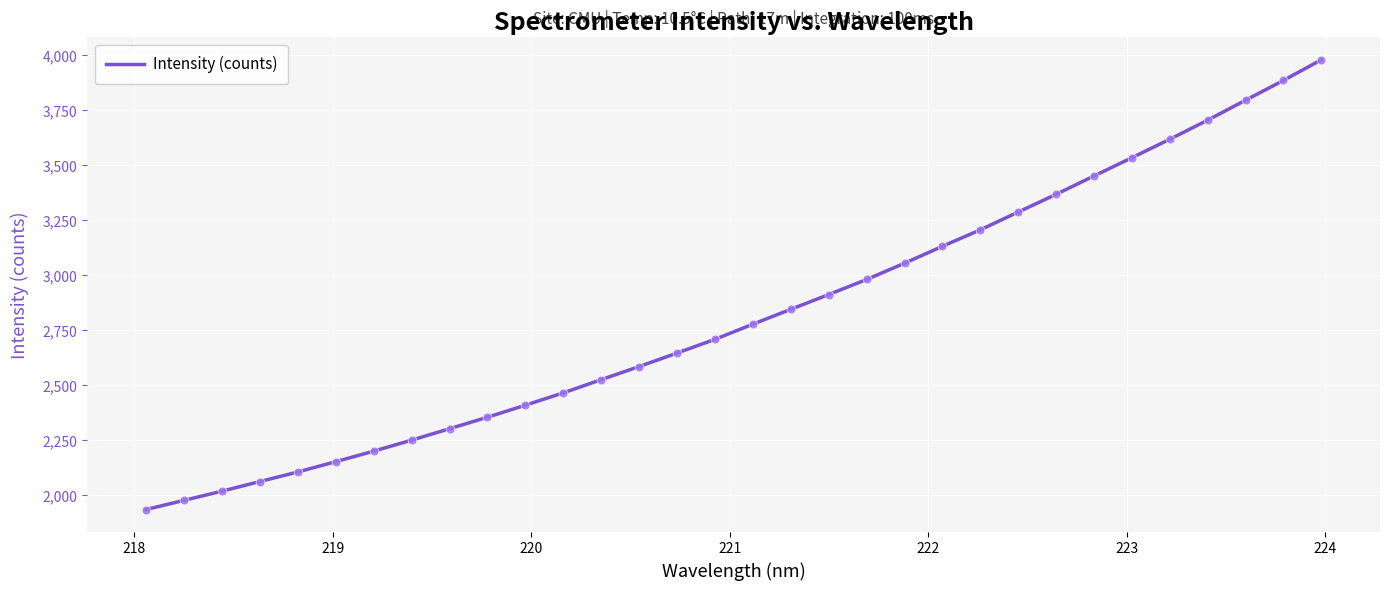

What is the greatest value displayed?

3977.9